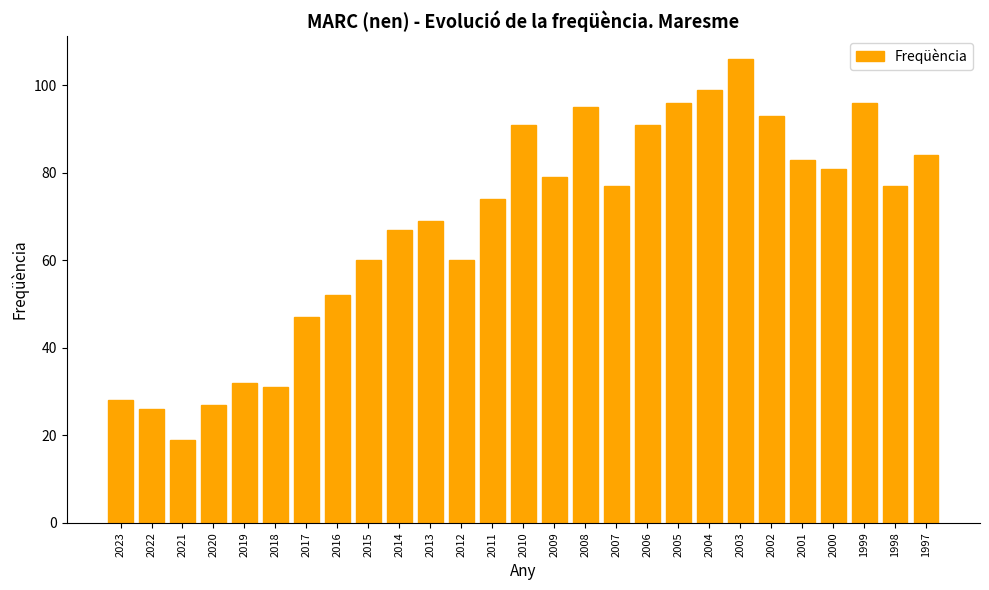

What is the minimum value shown in the chart?

19